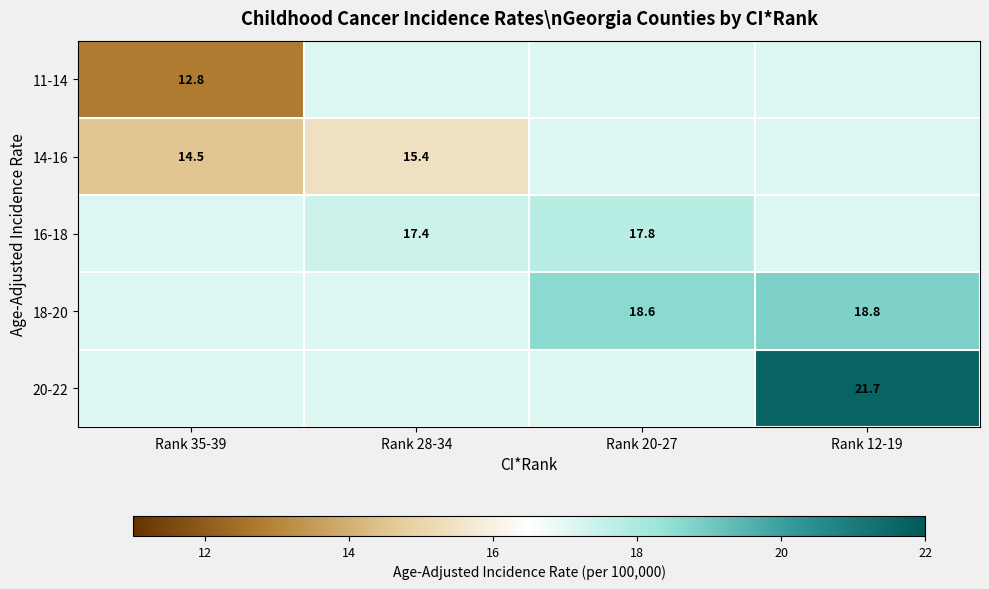

Between Rank 35-39 and Rank 12-19, which is larger?

Rank 12-19